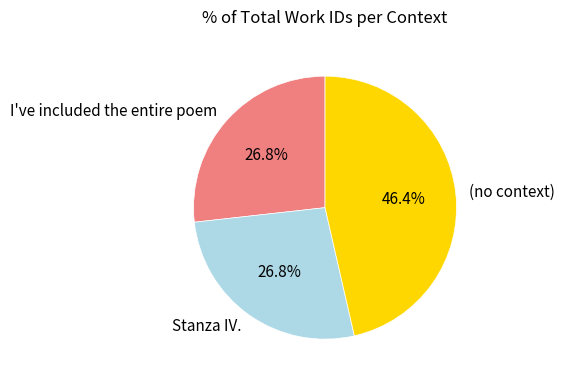

Is there any slice that represents more than half of the pie?

No